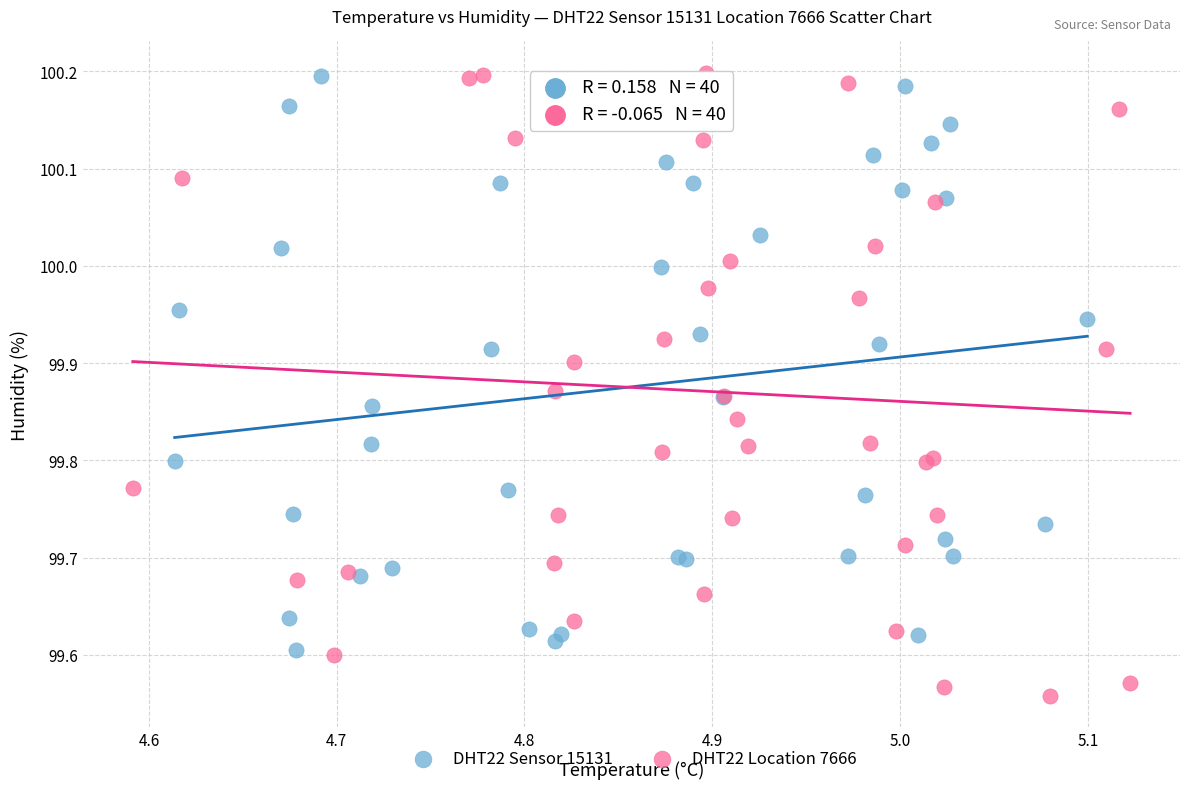

Which series reaches the minimum Y coordinate?

DHT22 Location 7666